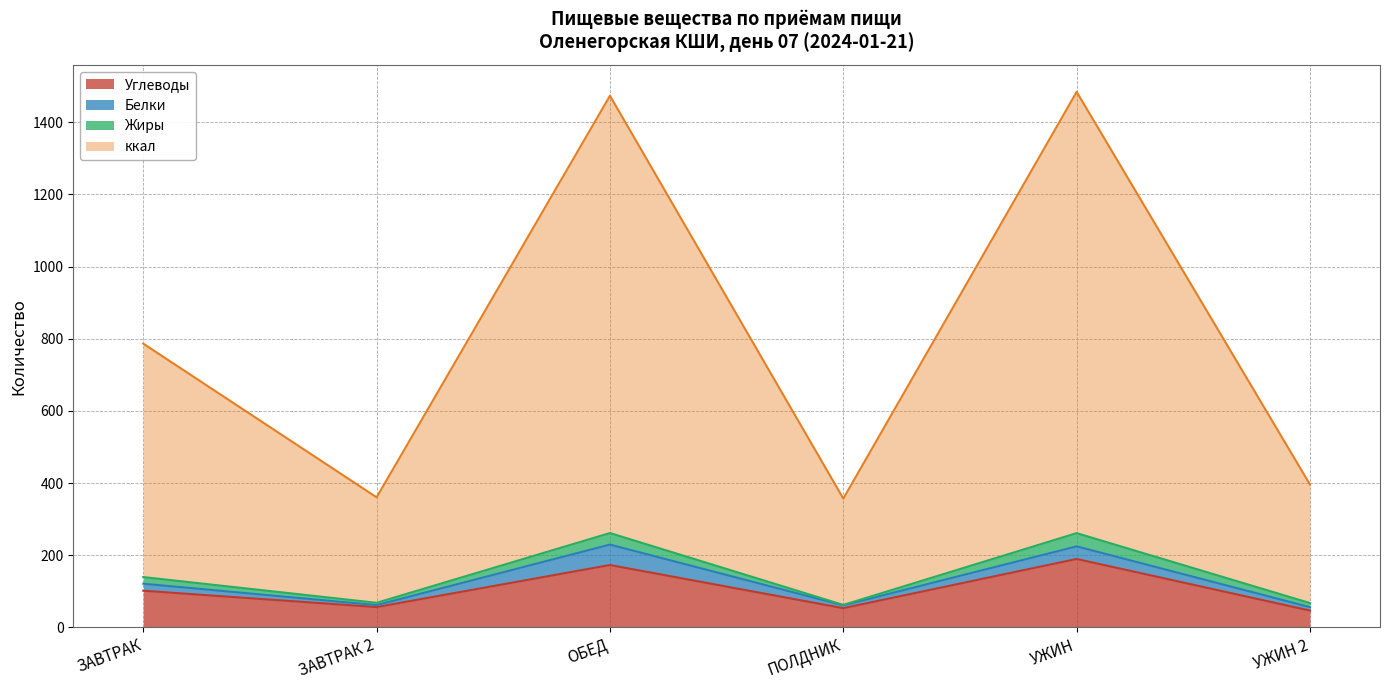

True or false: Углеводы and ккал cross at least once.

False